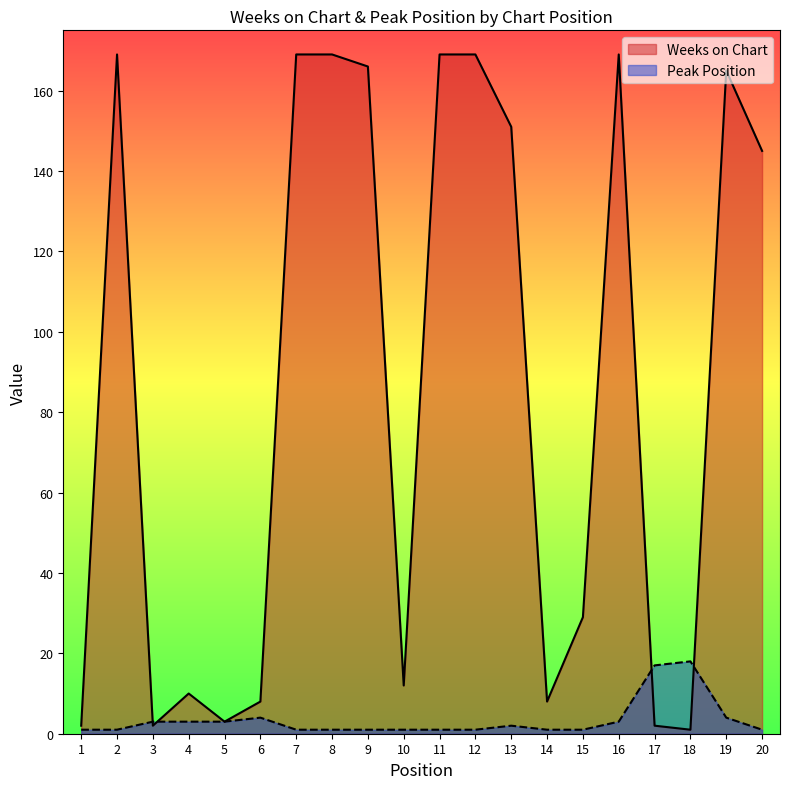

Reading left to right, transcribe all the data shown in this chart.

Weeks on Chart: 2	169	2	10	3	8	169	169	166	12	169	169	151	8	29	169	2	1	165	145
Peak Position: 1	1	3	3	3	4	1	1	1	1	1	1	2	1	1	3	17	18	4	1